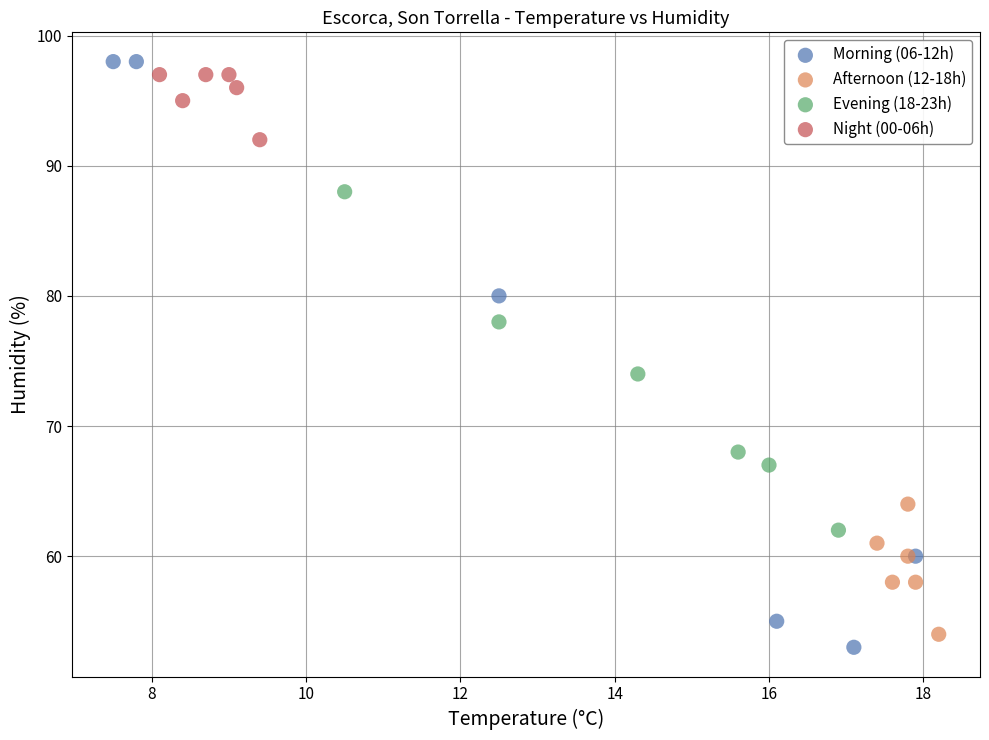

Which series reaches the maximum Y coordinate?

Morning (06-12h)